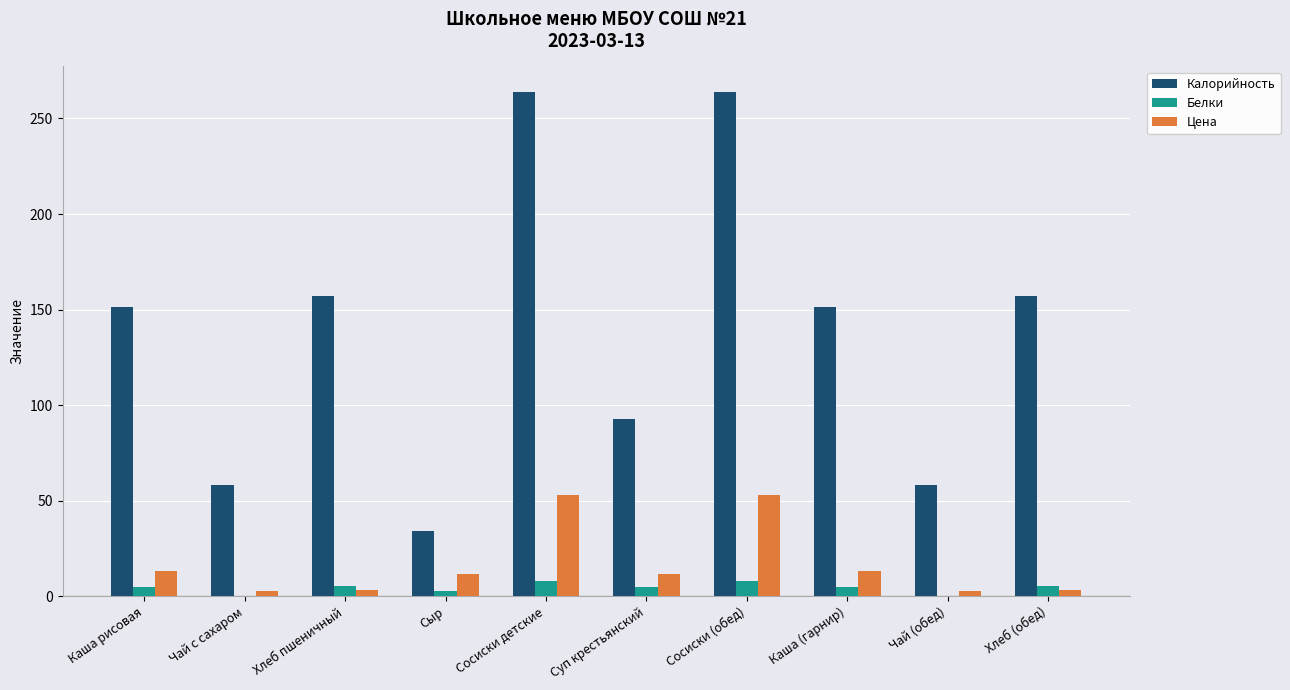

What are all the series names shown in the legend?

Калорийность, Белки, Цена